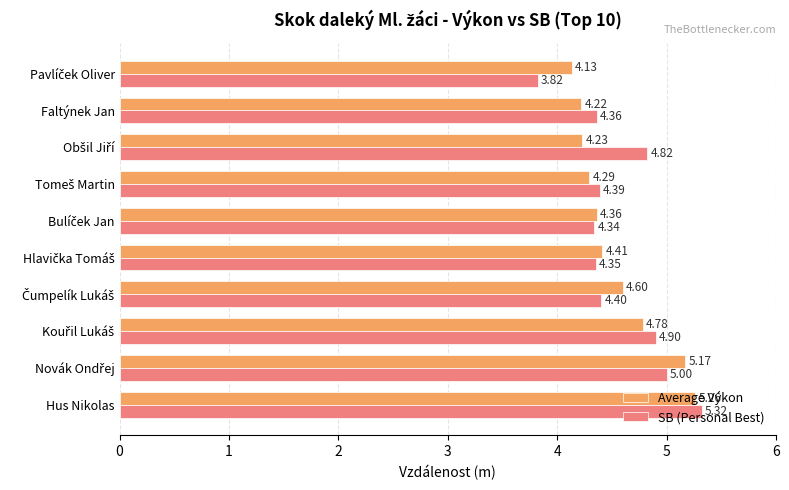

What is the sum of all SB (Personal Best) values?

45.7